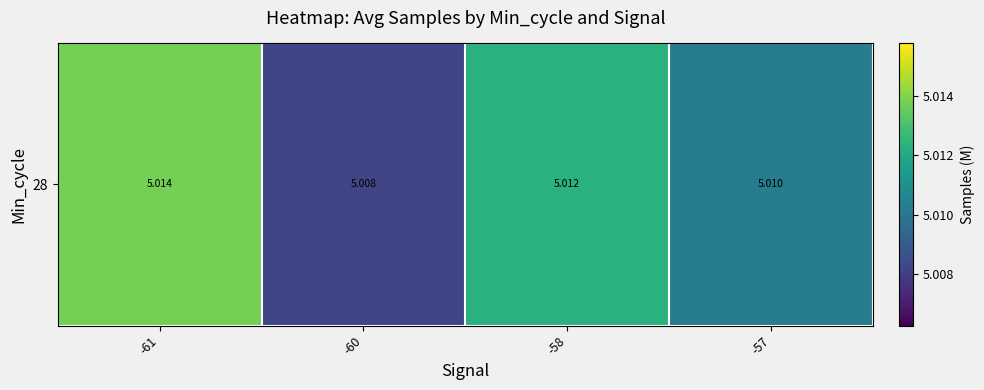

Reading right to left, what are all the values shown in this chart?

-57=5.0	-58=5.0	-60=5.0	-61=5.0